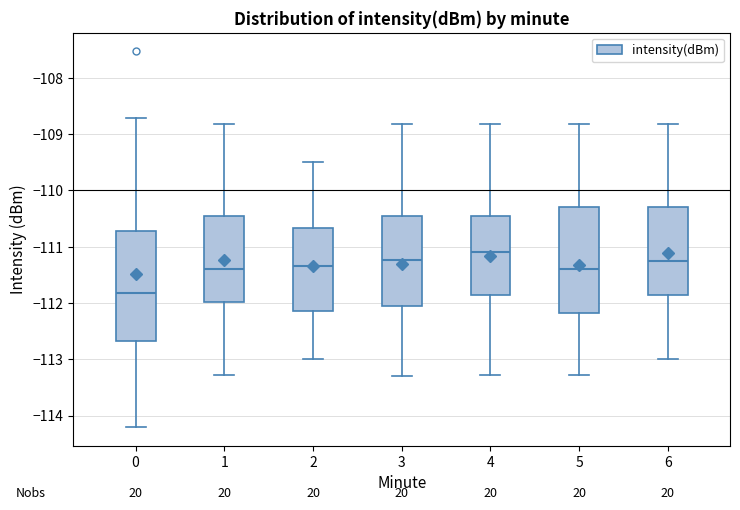

Reading left to right, transcribe this box plot: for each box, give where its median line is, the range the box spans, and where its two whiskers end, as read against the y-axis. The values are not printed on the chart, so give them approximately, as read against the axis.

0: median -111.8, box -112.7 to -110.7, whiskers -114.2 to -108.7
1: median -111.4, box -112.0 to -110.4, whiskers -113.3 to -108.8
2: median -111.3, box -112.1 to -110.7, whiskers -113.0 to -109.5
3: median -111.2, box -112.1 to -110.4, whiskers -113.3 to -108.8
4: median -111.1, box -111.9 to -110.4, whiskers -113.3 to -108.8
5: median -111.4, box -112.2 to -110.3, whiskers -113.3 to -108.8
6: median -111.2, box -111.9 to -110.3, whiskers -113.0 to -108.8